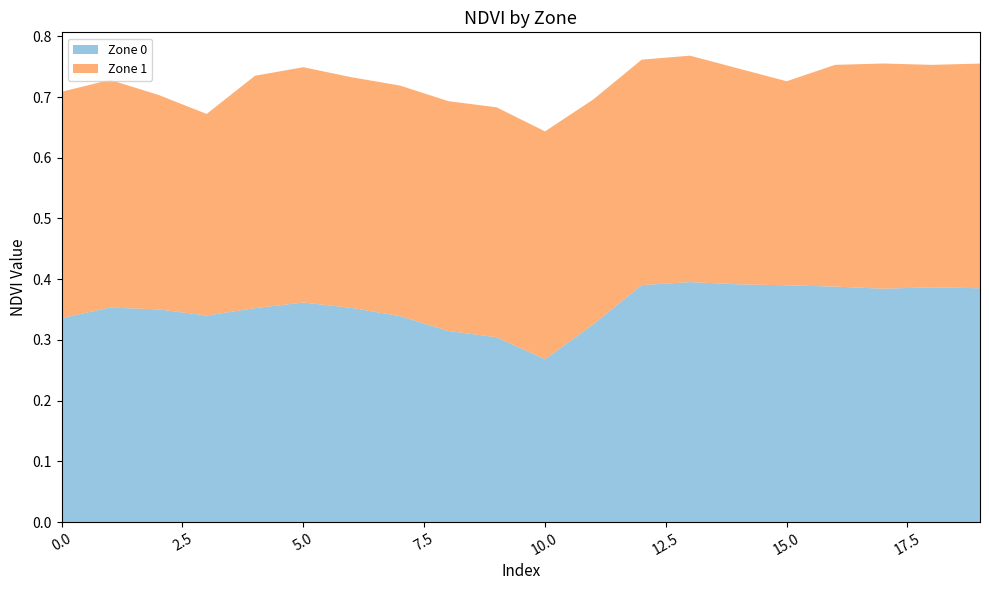

Reading left to right, extract all data points from this chart.

Zone 0: 0.3	0.4	0.4	0.3	0.4	0.4	0.4	0.3	0.3	0.3	0.3	0.3	0.4	0.4	0.4	0.4	0.4	0.4	0.4	0.4
Zone 1: 0.4	0.4	0.4	0.3	0.4	0.4	0.4	0.4	0.4	0.4	0.4	0.4	0.4	0.4	0.4	0.3	0.4	0.4	0.4	0.4